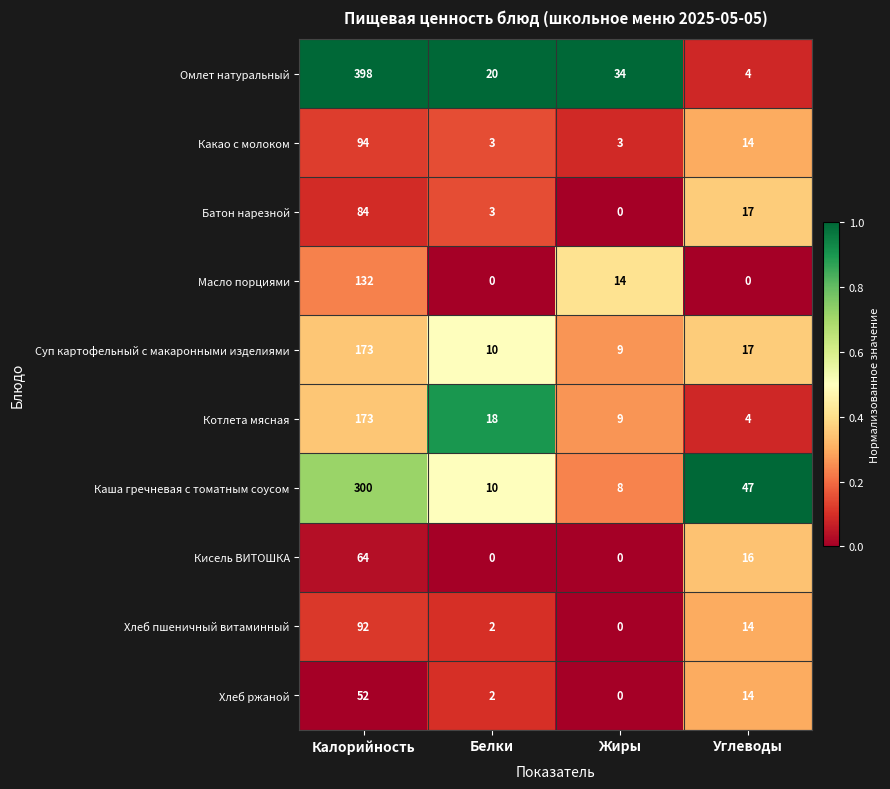

What is the maximum value for Батон нарезной?

84